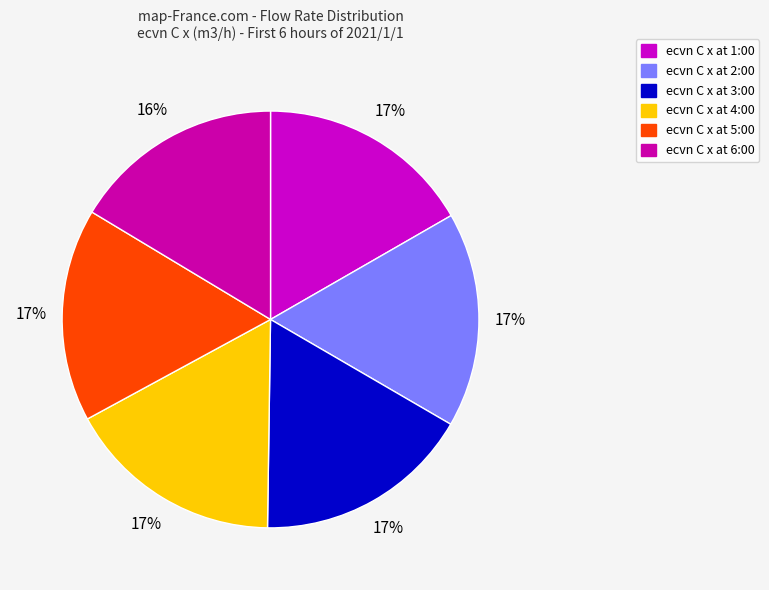

To the nearest percent, what is the average slice percentage?

17%